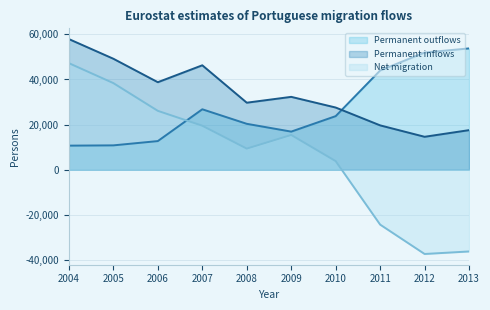

What is the difference between the highest and lowest values at 2013?

90018